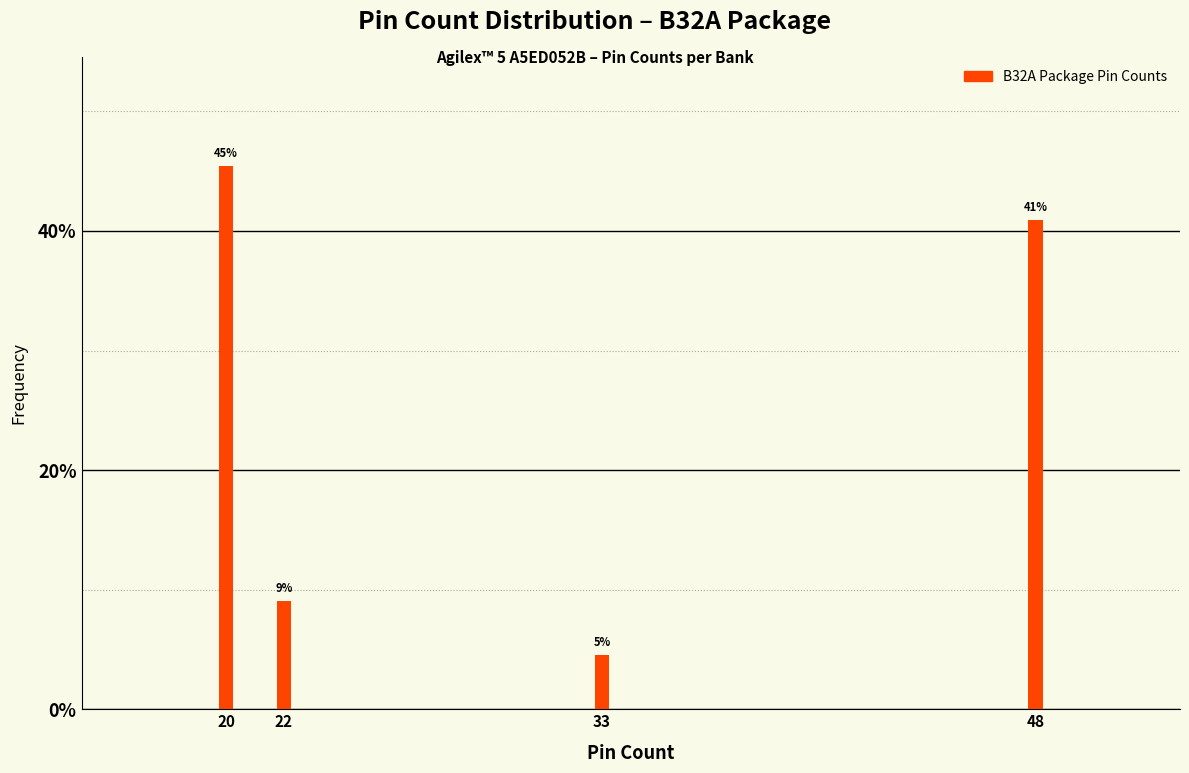

Does the chart contain any negative values?

No